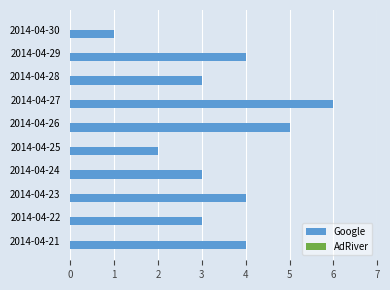

What is the value of the 7th bar from the top?

3